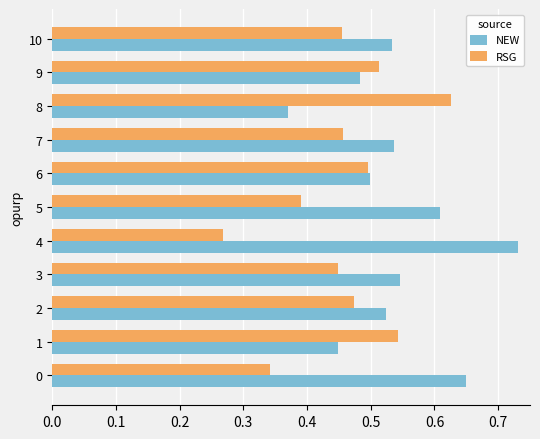

Is it true that NEW equals 0.9 at 3?

False